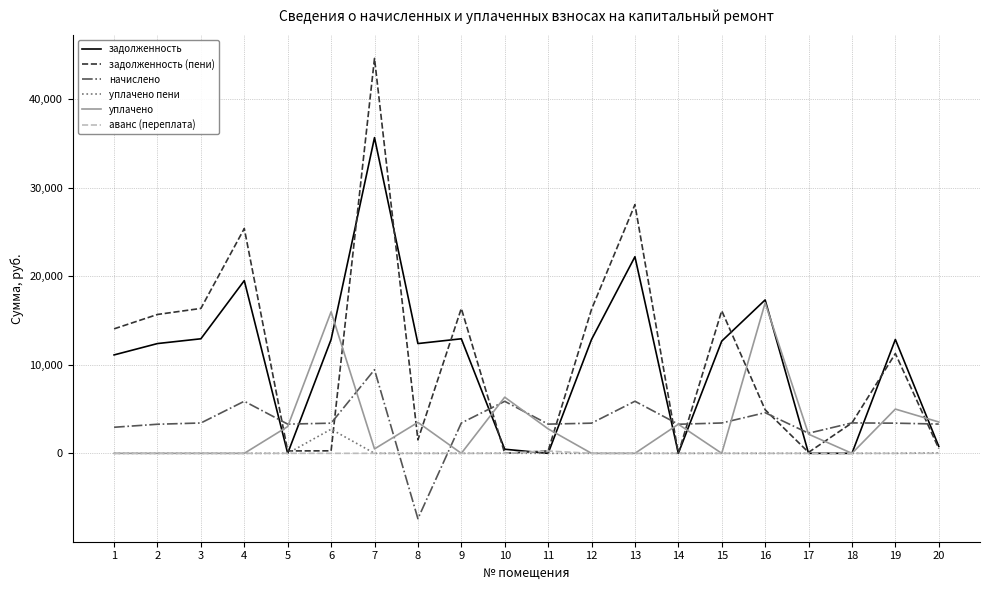

True or false: начислено and аванс (переплата) cross at least once.

True